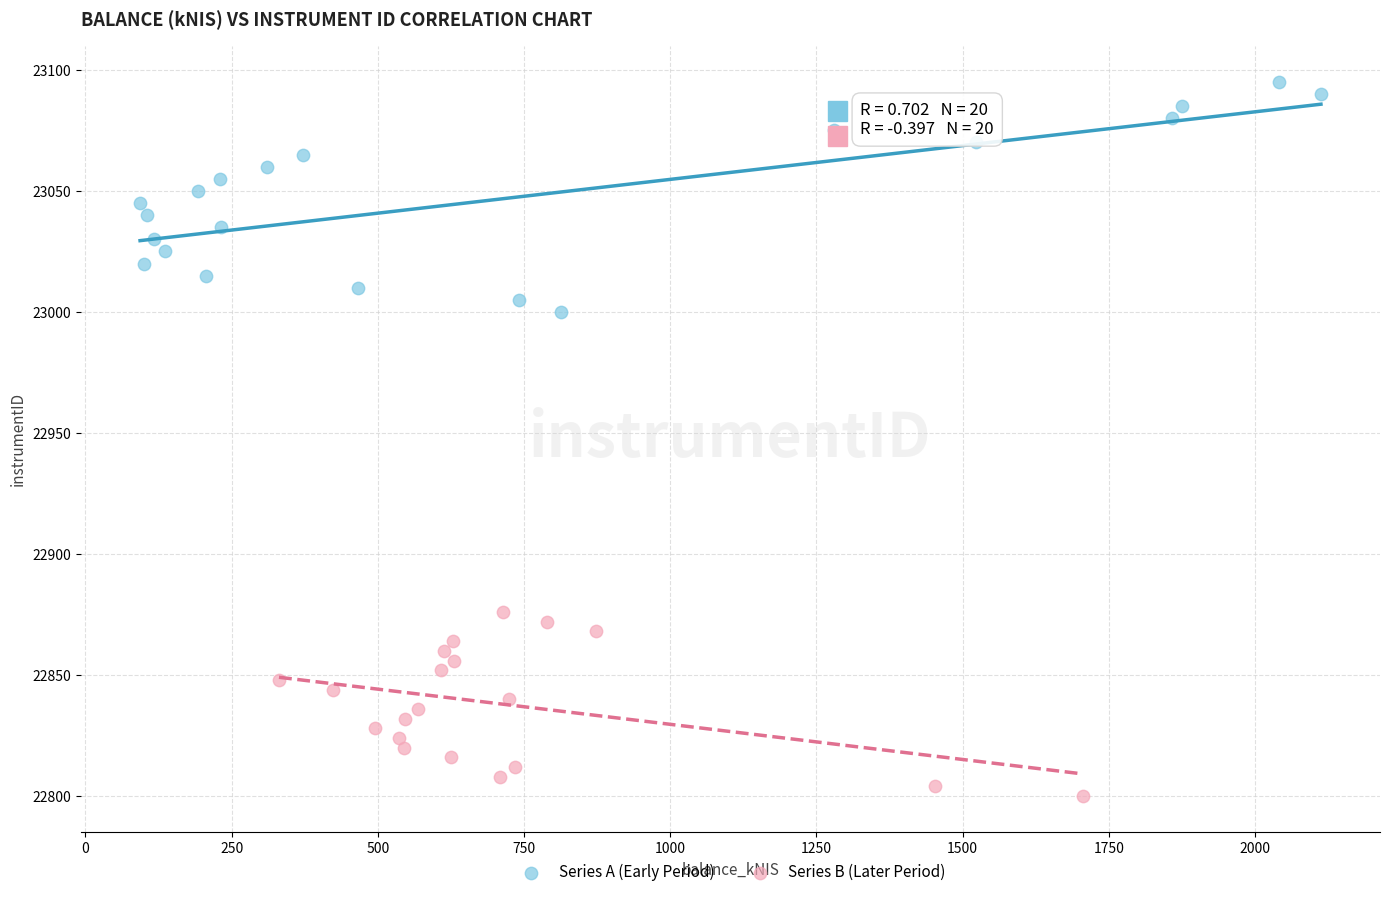

Which series contains the lowest Y value?

Series B (Later Period)